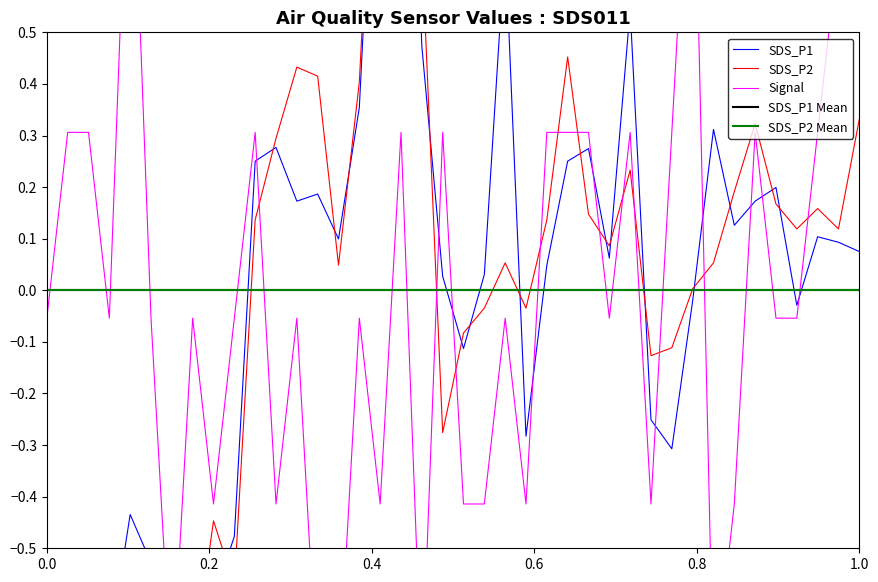

Does the chart display data point markers on the line(s)?

No